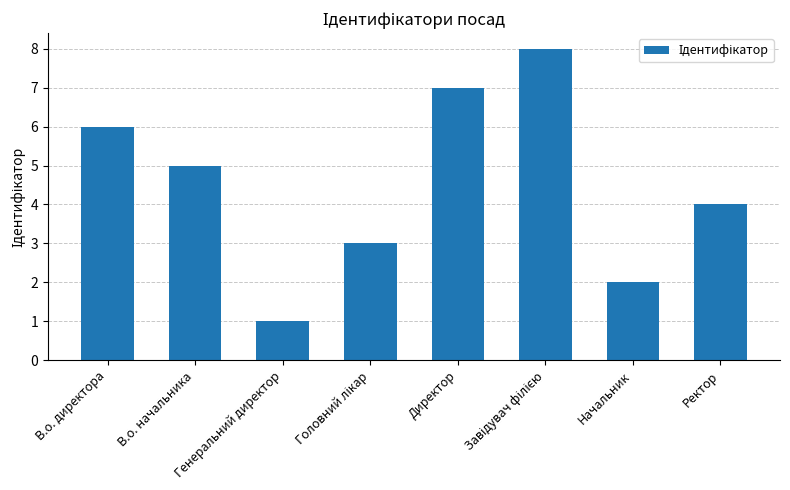

Reading left to right, what are all the values shown in this chart?

6	5	1	3	7	8	2	4